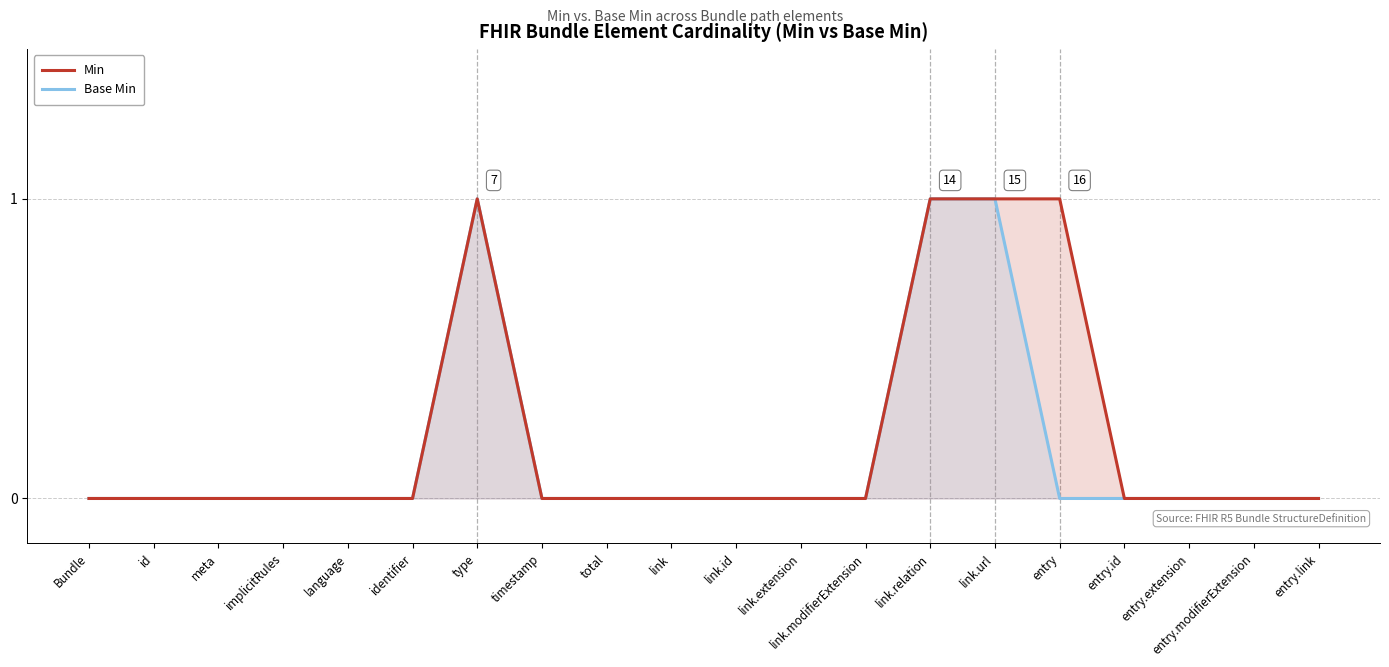

True or false: Base Min and Min intersect in this chart.

False